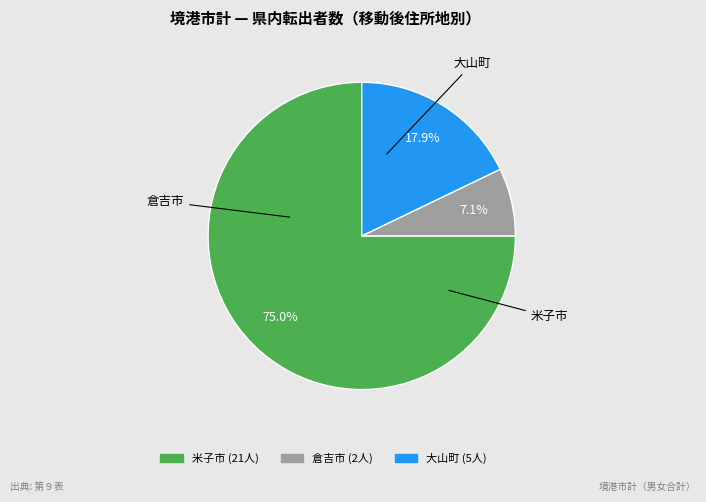

Which slice is the smallest?

倉吉市